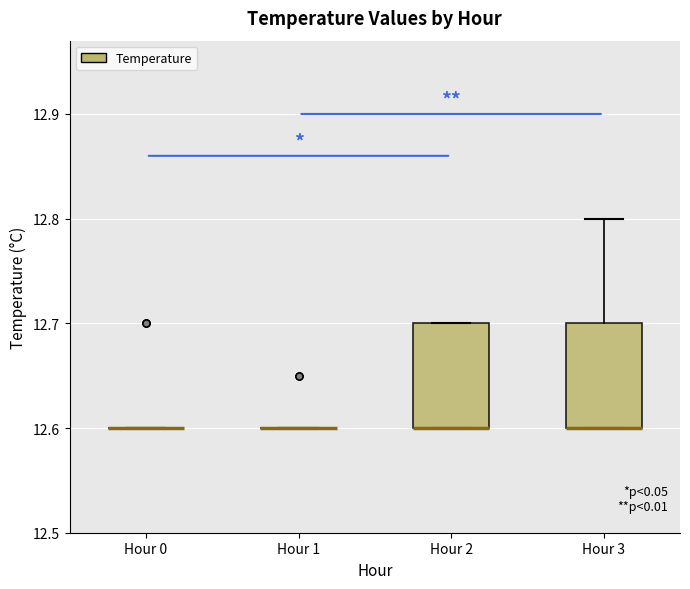

Reading left to right, read every box against the y-axis: the position of its median line, the range the box covers, and the ends of its whiskers. The values are not printed on the chart, so give them approximately, as read against the axis.

Hour 0: box collapsed to a line at 12.6, whiskers 12.6 to 12.6
Hour 1: box collapsed to a line at 12.6, whiskers 12.6 to 12.6
Hour 2: median 12.6 (drawn on the box's lower edge), box 12.6 to 12.7, whiskers 12.6 to 12.7
Hour 3: median 12.6 (drawn on the box's lower edge), box 12.6 to 12.7, whiskers 12.6 to 12.8